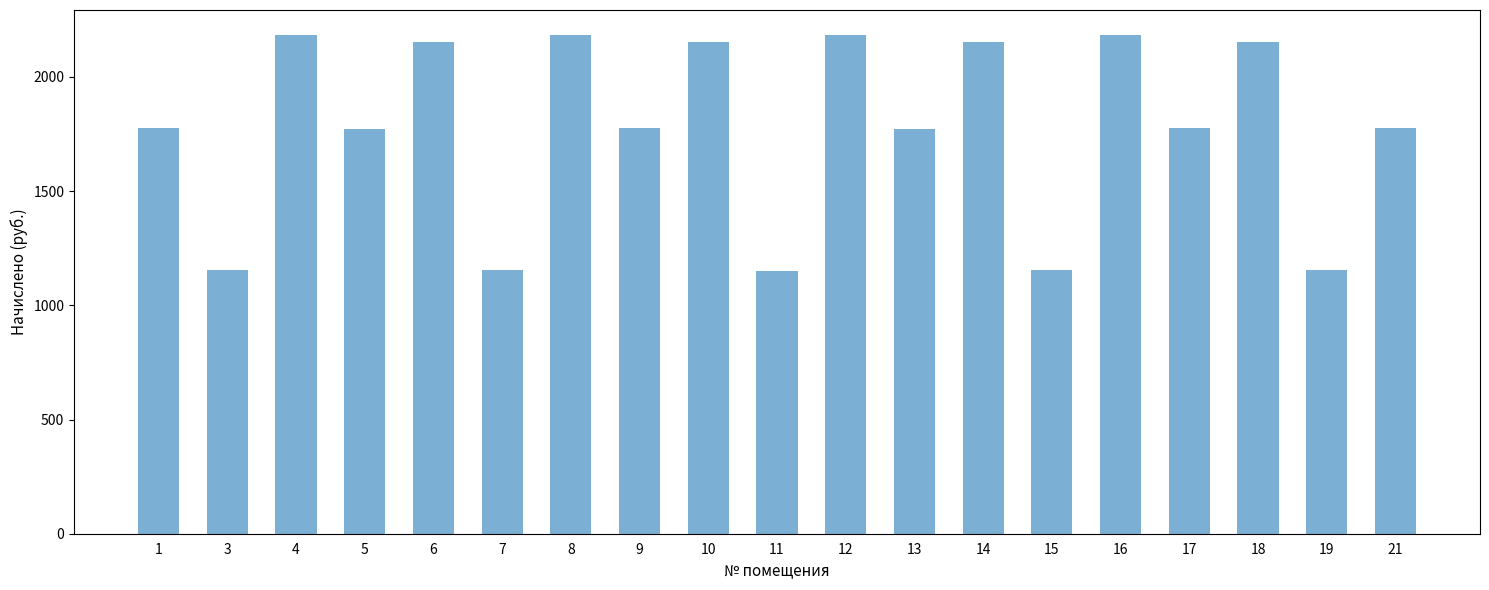

Count the number of categories in the chart.

19